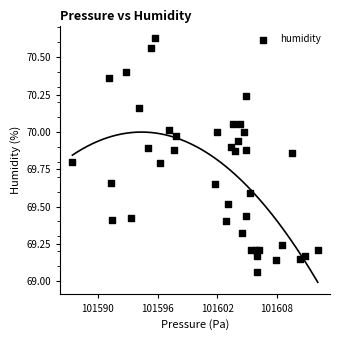

What is the range of Y values (max minus min)?

1.6